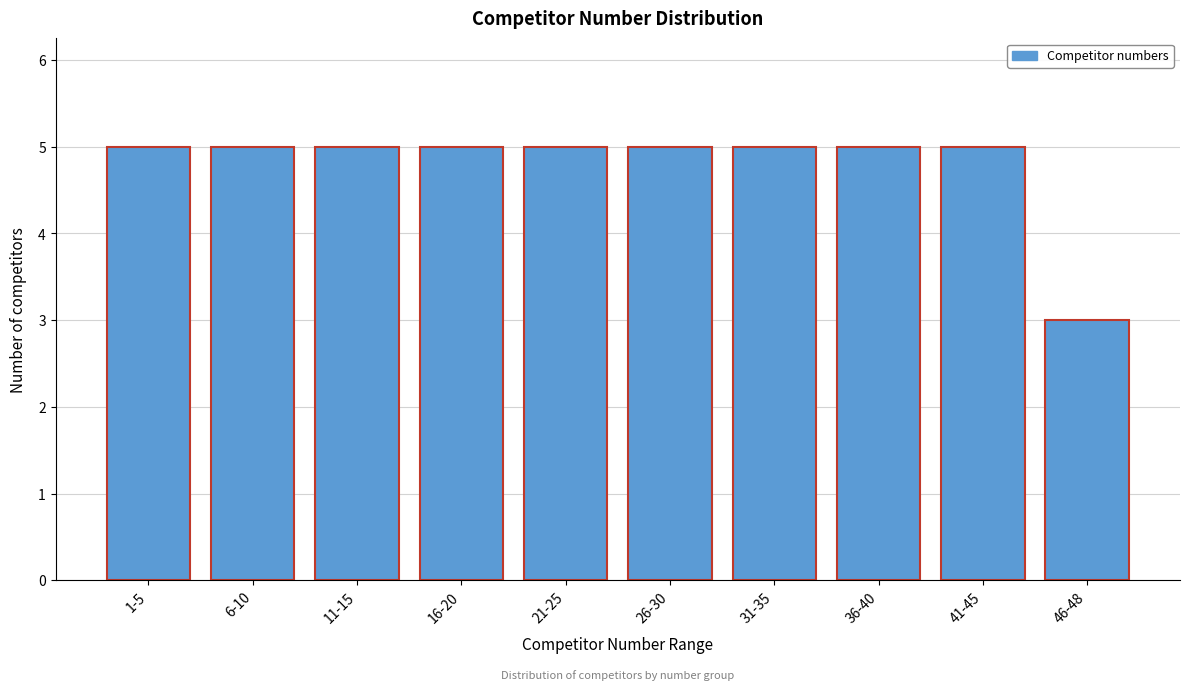

Reading left to right, list all the values displayed in this chart.

5	5	5	5	5	5	5	5	5	3